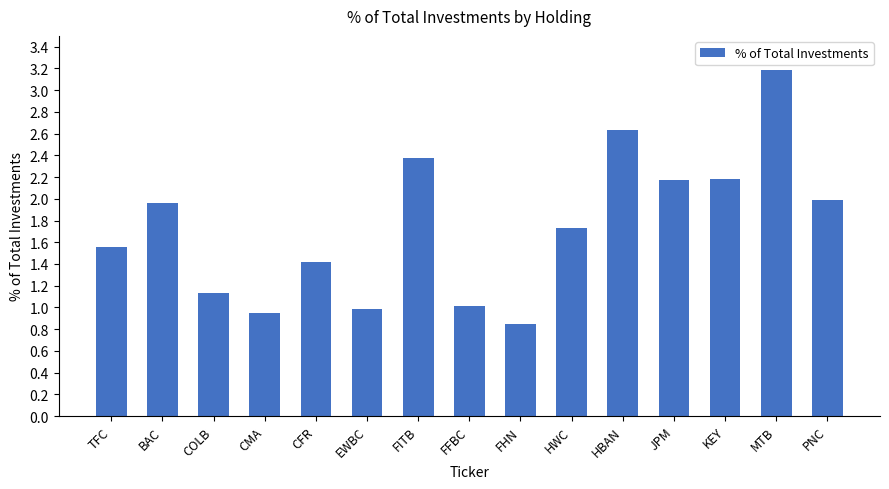

What is the difference between the maximum and minimum values?

2.3